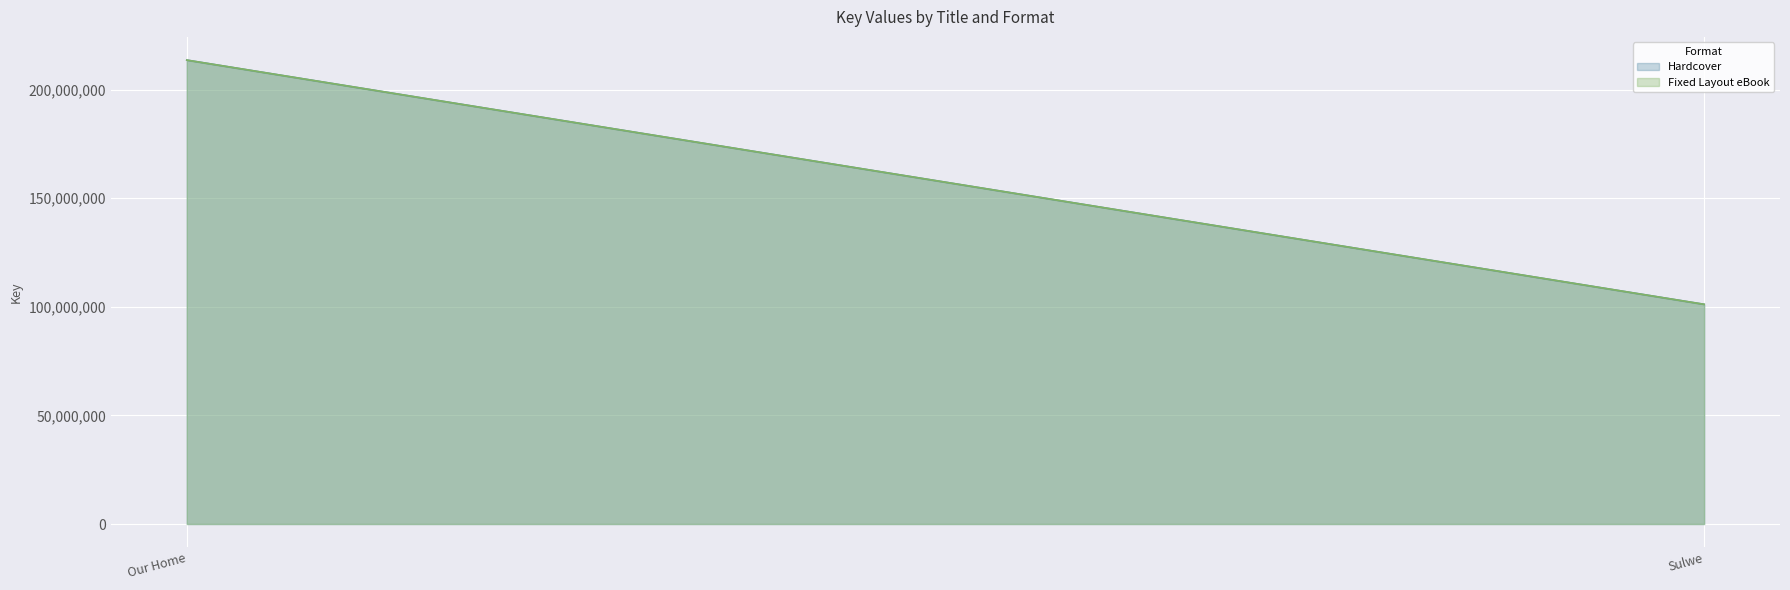

Reading left to right, list all the values displayed in this chart.

Hardcover: Our Home=213614881	Sulwe=101162742
Fixed Layout eBook: Our Home=213614881	Sulwe=101162742